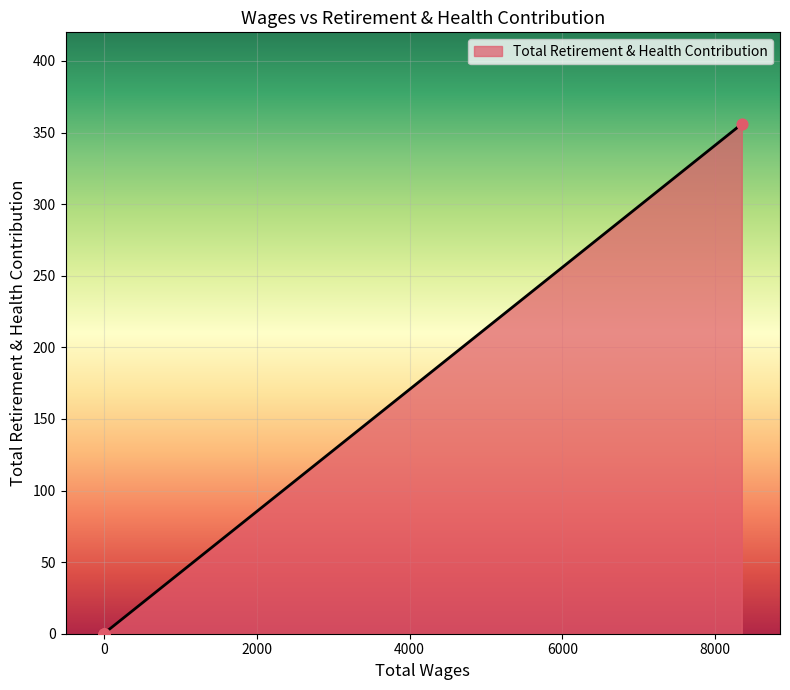

What is the change in value from 8347.0 to 0.0?

-356